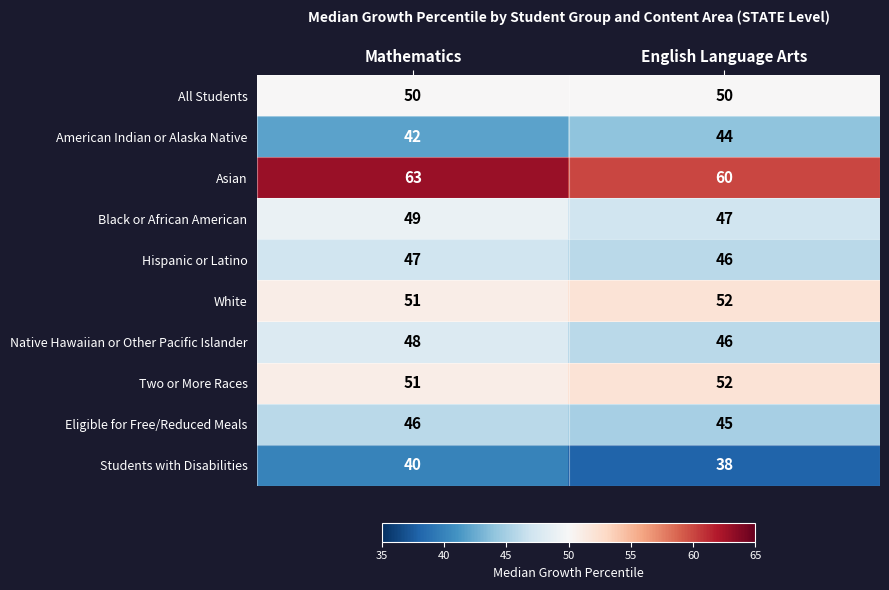

List the labels in order of Eligible for Free/Reduced Meals value, largest first.

Mathematics, English Language Arts